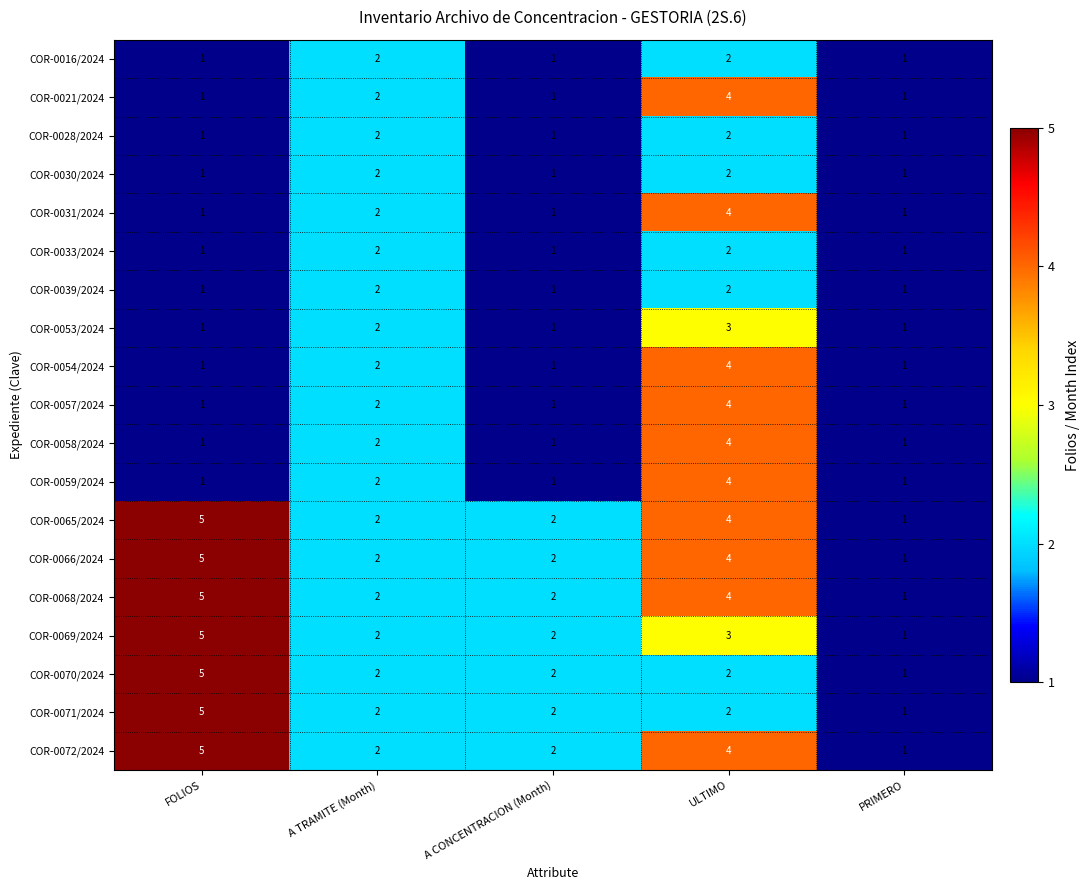

What is the total value across all series at PRIMERO?

19